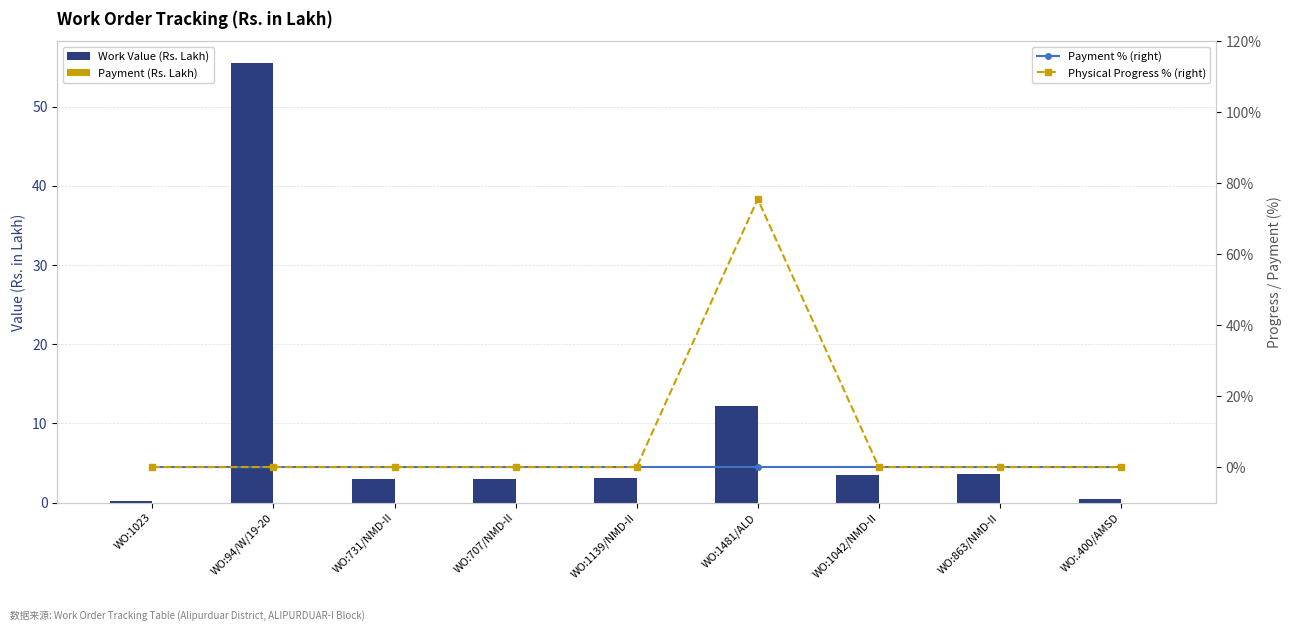

Which series changed the most between WO:707/NMD-II and WO:.400/AMSD?

Work Value (Rs. Lakh)